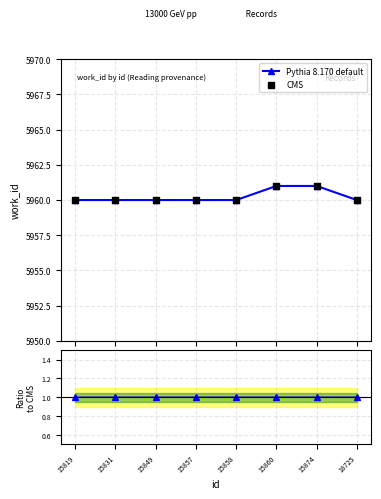

Which series has the largest total across all categories?

Pythia 8.170 default